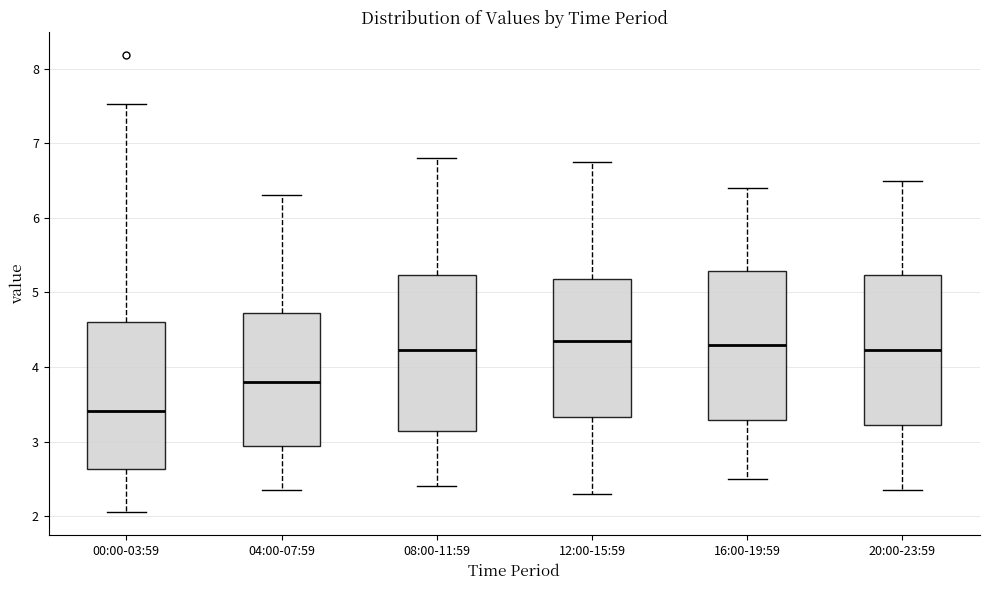

Reading left to right, transcribe this box plot: for each box, give where its median line is, the range the box spans, and where its two whiskers end, as read against the y-axis. The values are not printed on the chart, so give them approximately, as read against the axis.

00:00-03:59: median 3.4, box 2.6 to 4.6, whiskers 2.1 to 7.5
04:00-07:59: median 3.8, box 2.9 to 4.7, whiskers 2.4 to 6.3
08:00-11:59: median 4.2, box 3.1 to 5.2, whiskers 2.4 to 6.8
12:00-15:59: median 4.4, box 3.3 to 5.2, whiskers 2.3 to 6.8
16:00-19:59: median 4.3, box 3.3 to 5.3, whiskers 2.5 to 6.4
20:00-23:59: median 4.2, box 3.2 to 5.2, whiskers 2.4 to 6.5